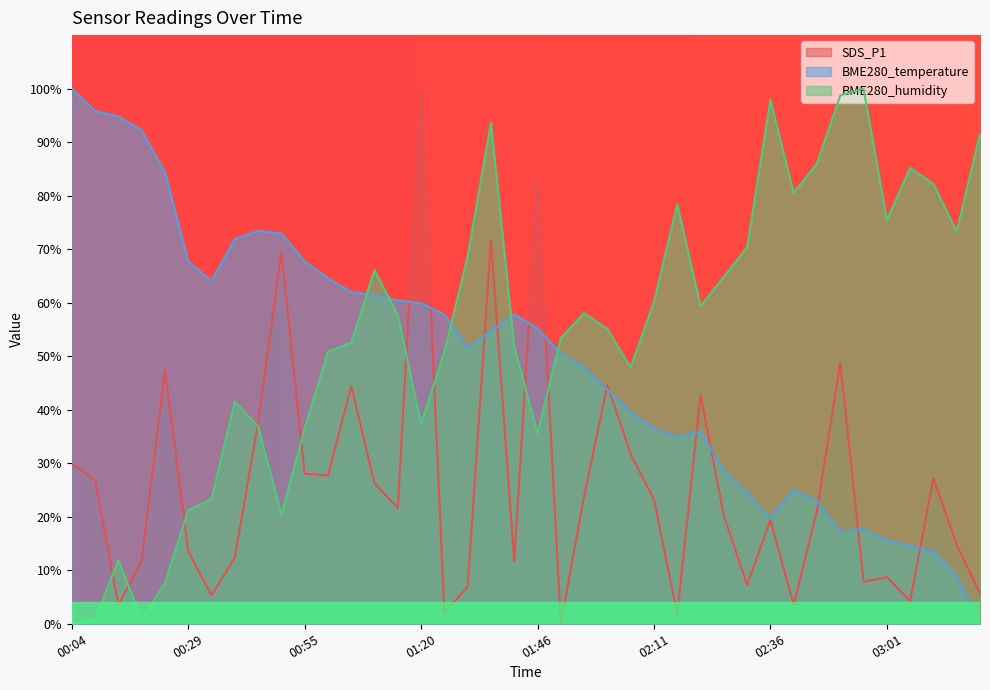

How many lines are shown in the chart?

3